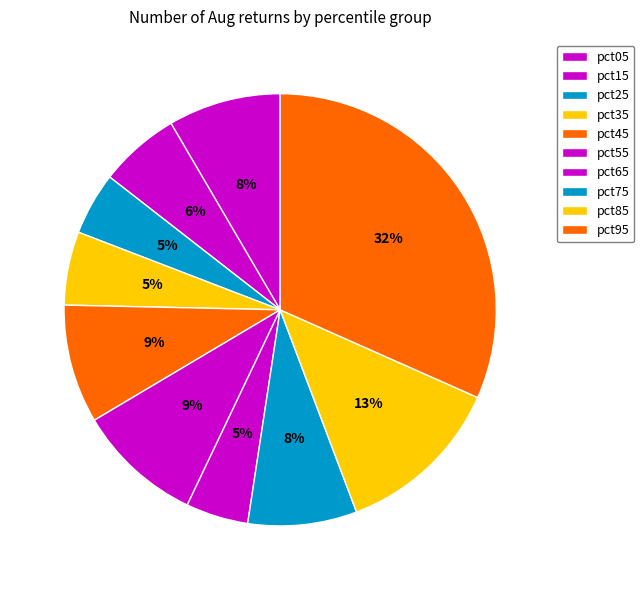

Count the number of slices in the pie.

10